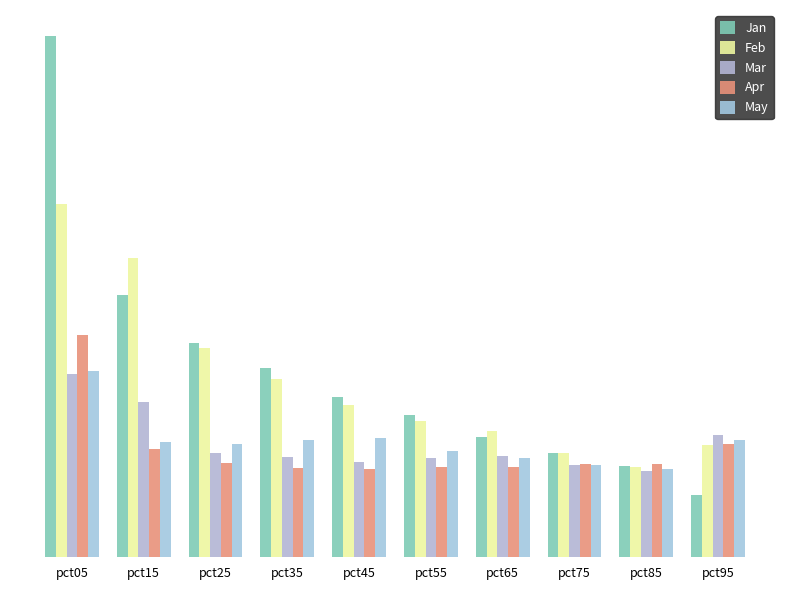

What is the lowest value of the Feb series?

0.4